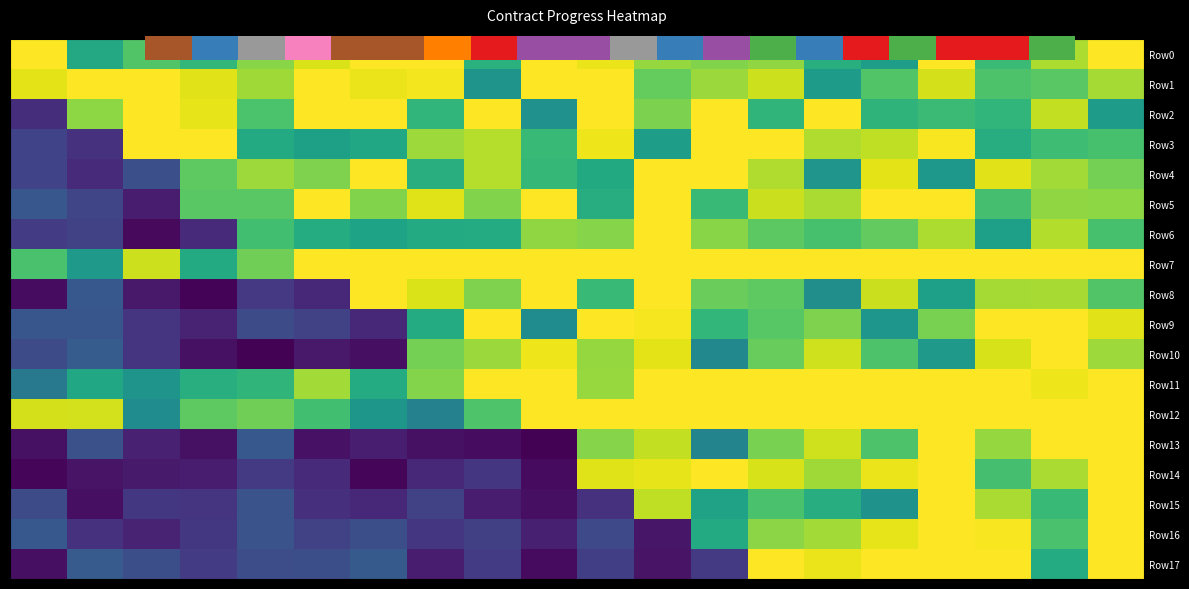

What is the maximum value for Row17?

1.0